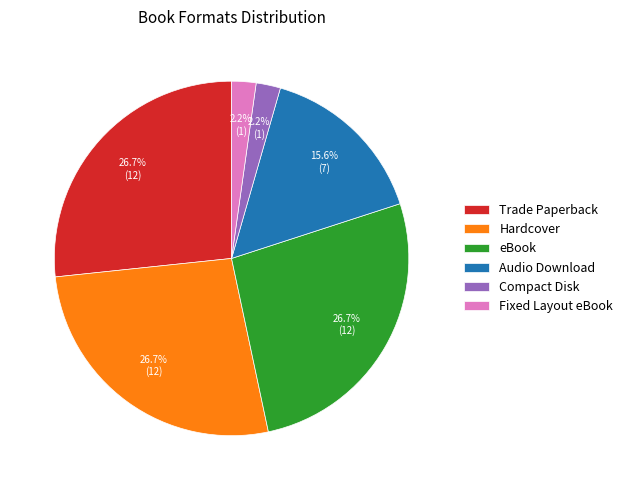

How many segments does this pie chart have?

6